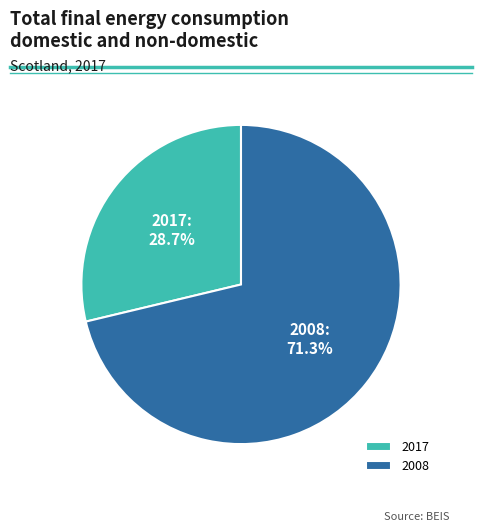

Is it true that 2008 is 33% of the pie?

False